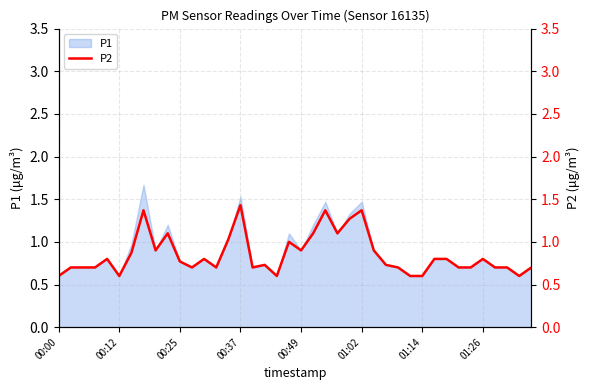

What is the difference between the maximum and second lowest values?

0.8